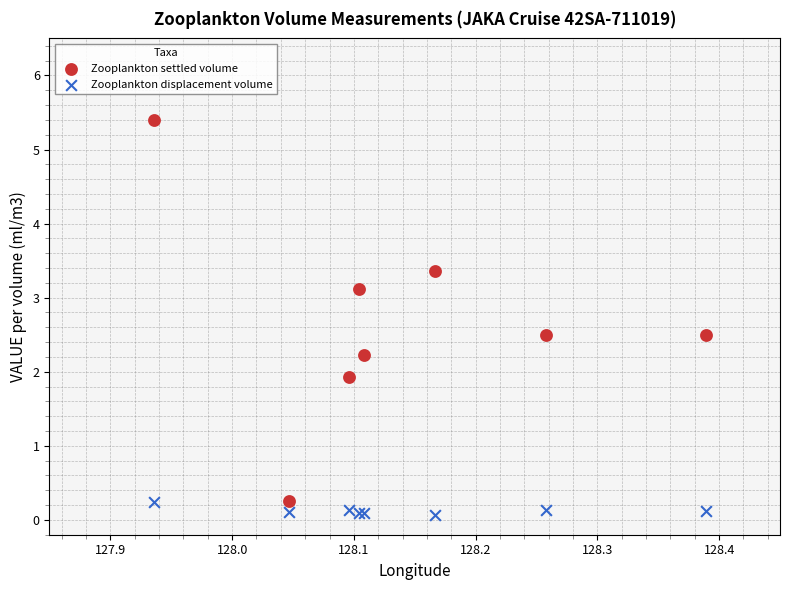

In the Zooplankton settled volume series, what Y value is closest to 2?

1.9